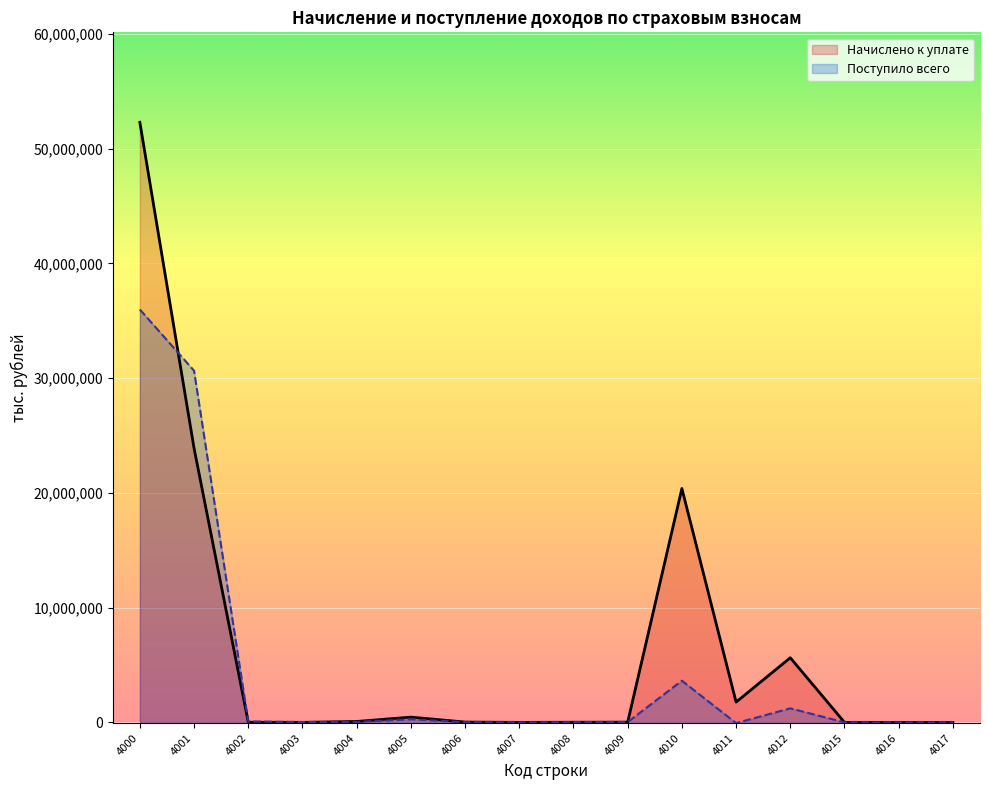

How many lines are shown in the chart?

2